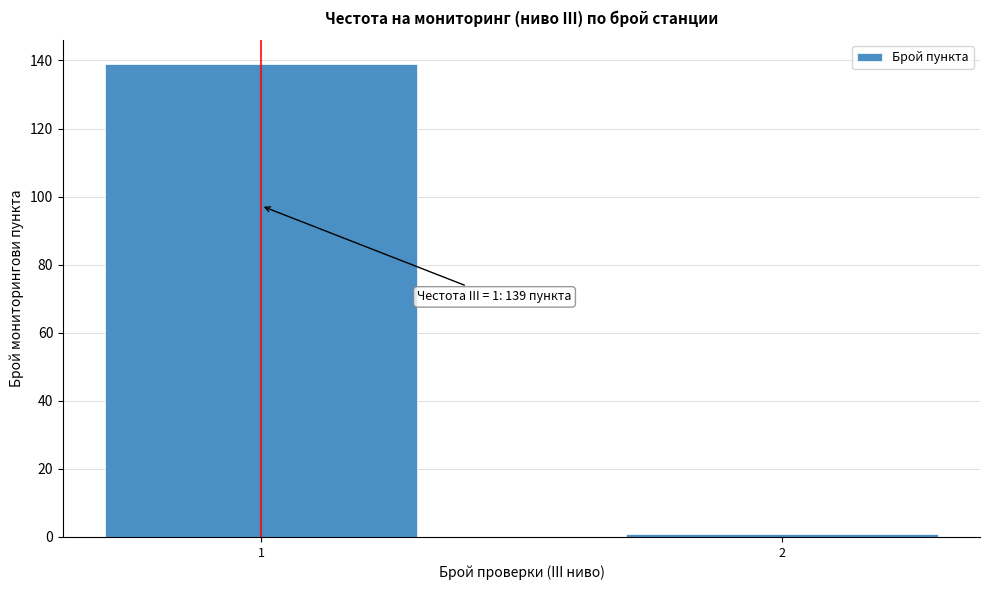

Reading right to left, list all the values displayed in this chart.

1	139